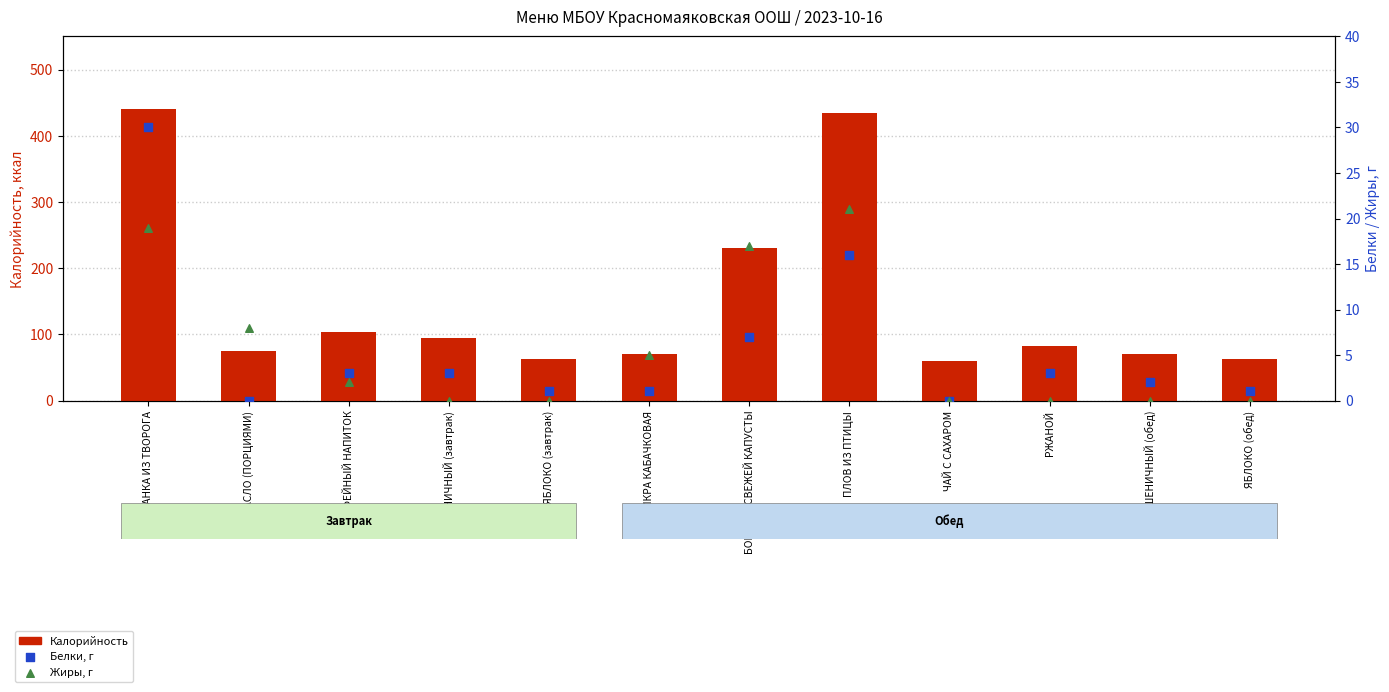

Which series has the largest total across all categories?

Калорийность